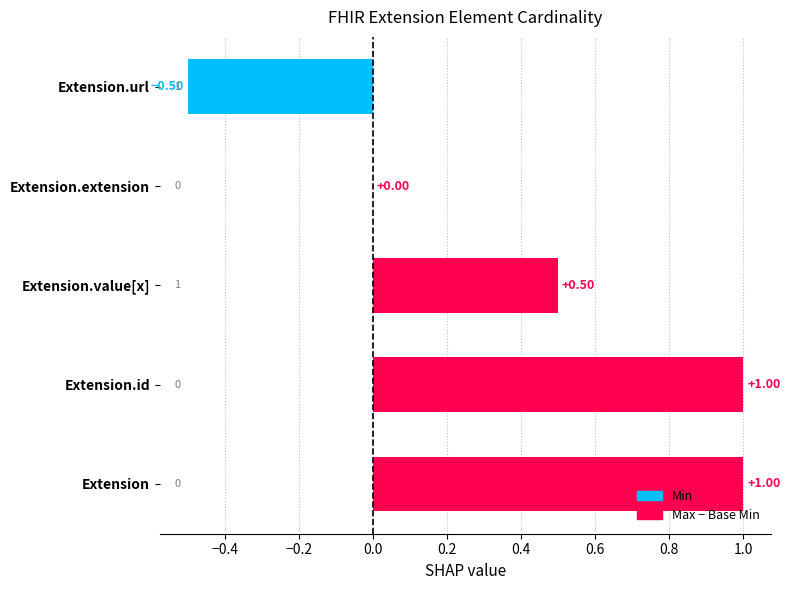

At which label is the value closest to 0?

Extension.extension